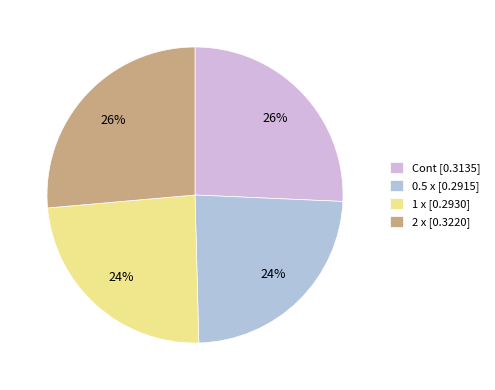

To the nearest percent, what is the difference between the 2 x and 0.5 x slice percentages?

3%